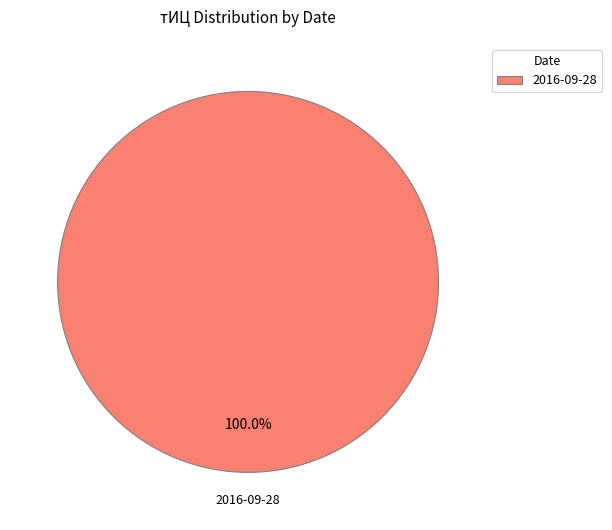

Rank the categories by value from highest to lowest.

2016-09-28